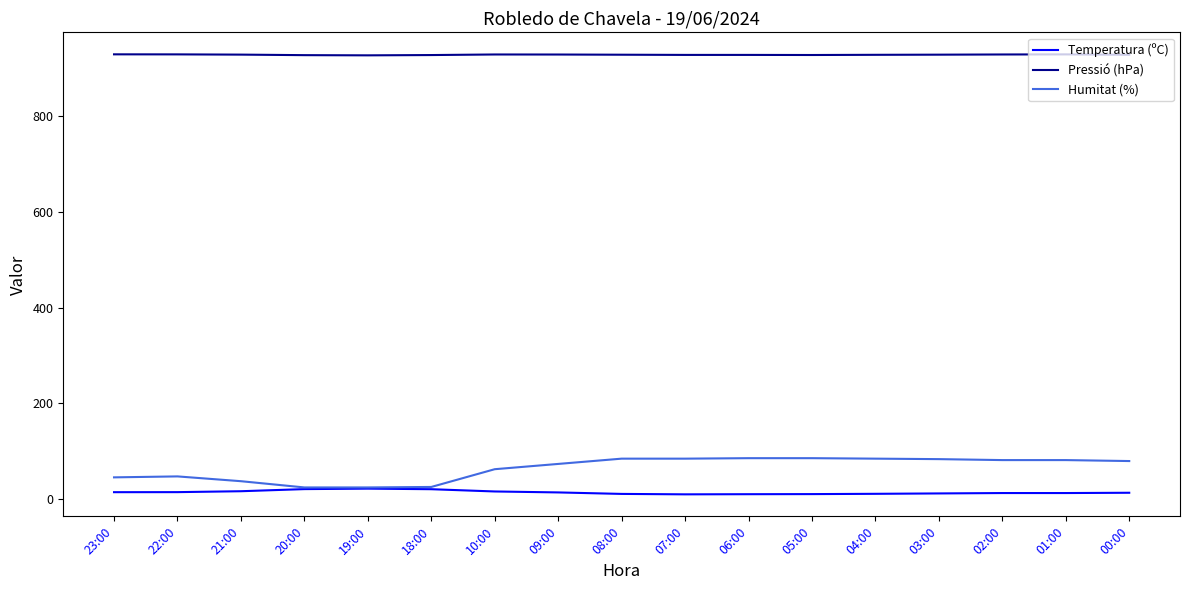

The Pressió (hPa) series shows 926.1 at 20:00. True or false?

True